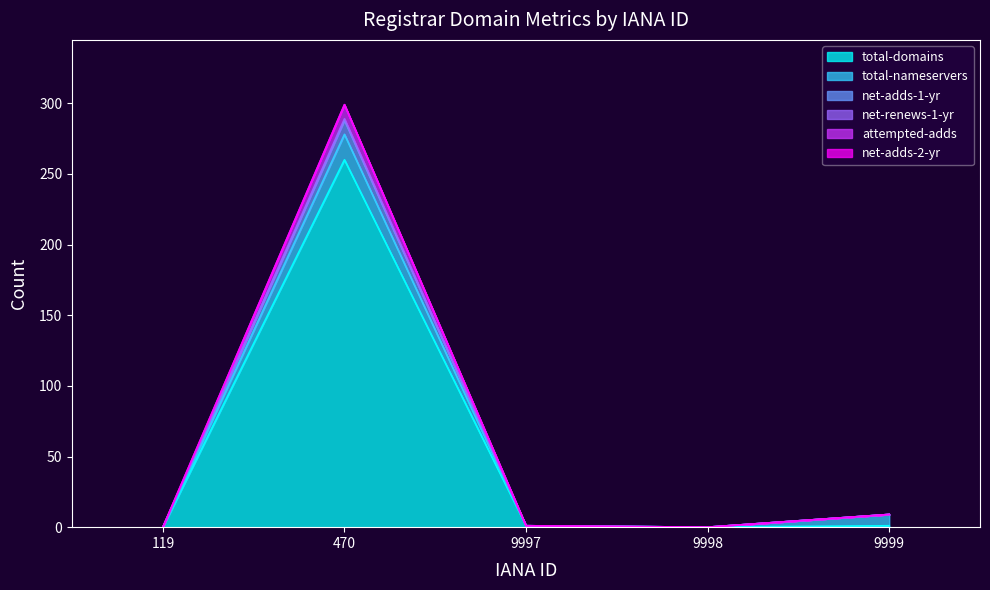

In total-domains, how many points are higher than both neighbors (excluding endpoints)?

1